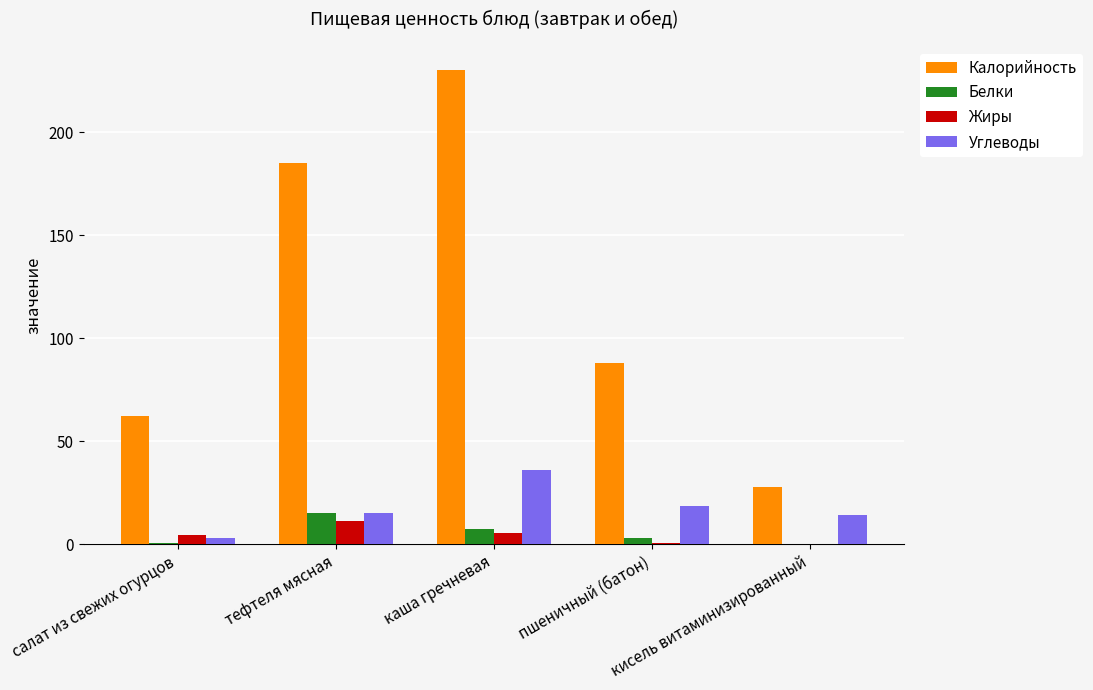

Which series has the widest spread of values?

Калорийность